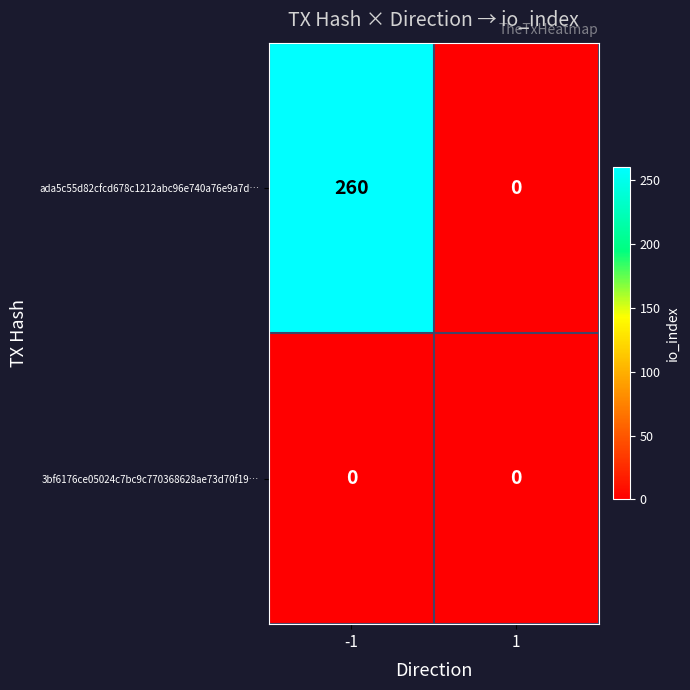

What is the sum of the ada5c55d82cfcd678c1212abc96e740a76e9a7d… values at -1 and 1?

260